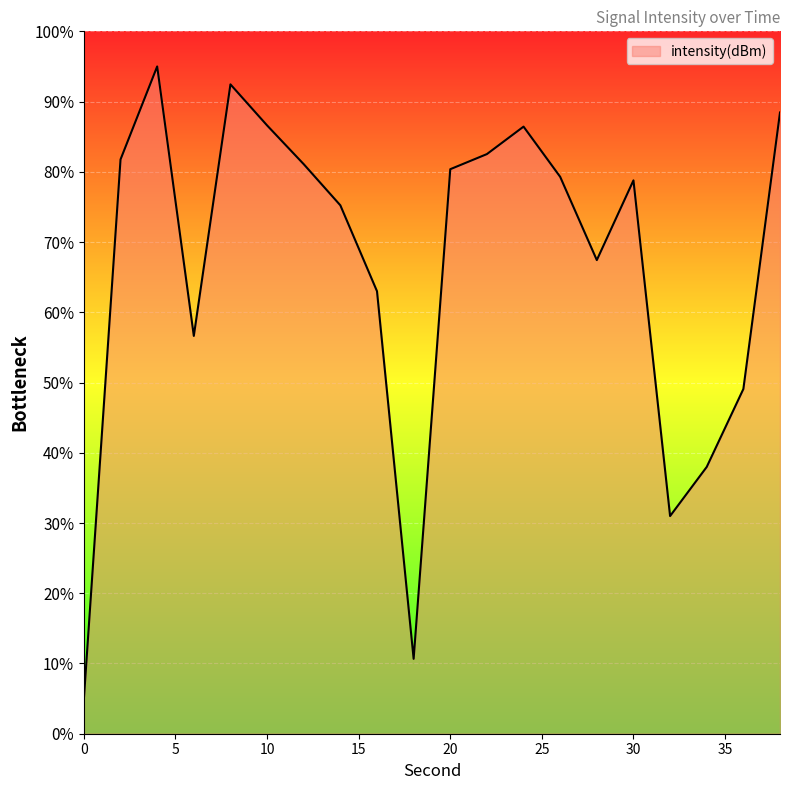

The chart shows a value of -118.2 at 2. True or false?

True